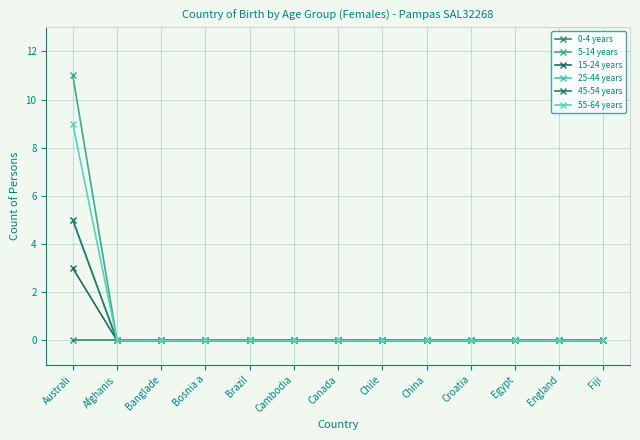

Is this an area chart (filled region under the line)?

No